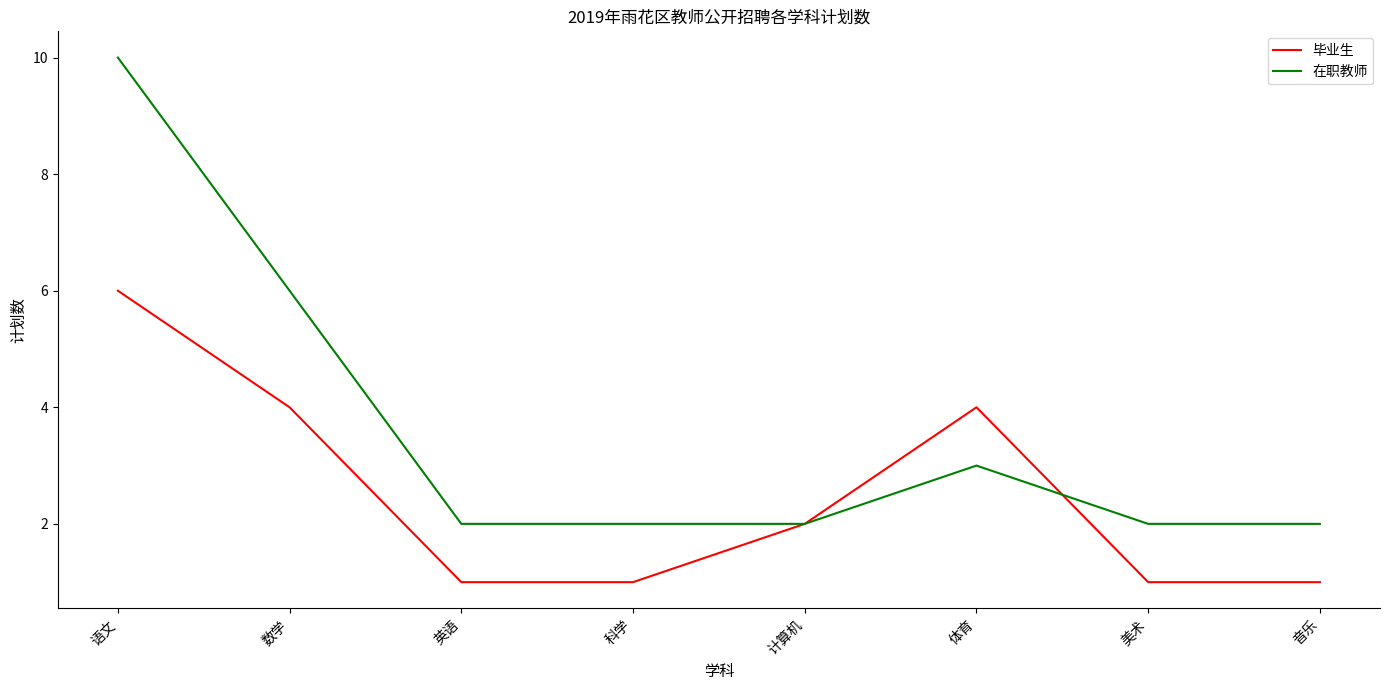

The 毕业生 series shows 1 at 数学. True or false?

False